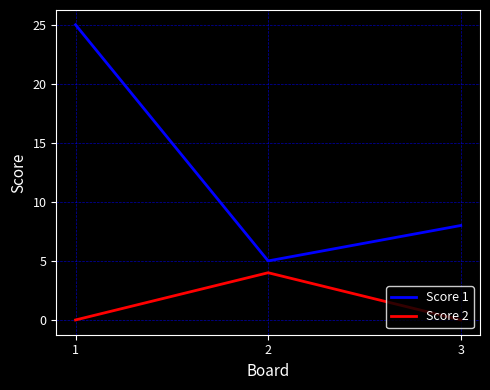

What is the highest value of the Score 1 series?

25